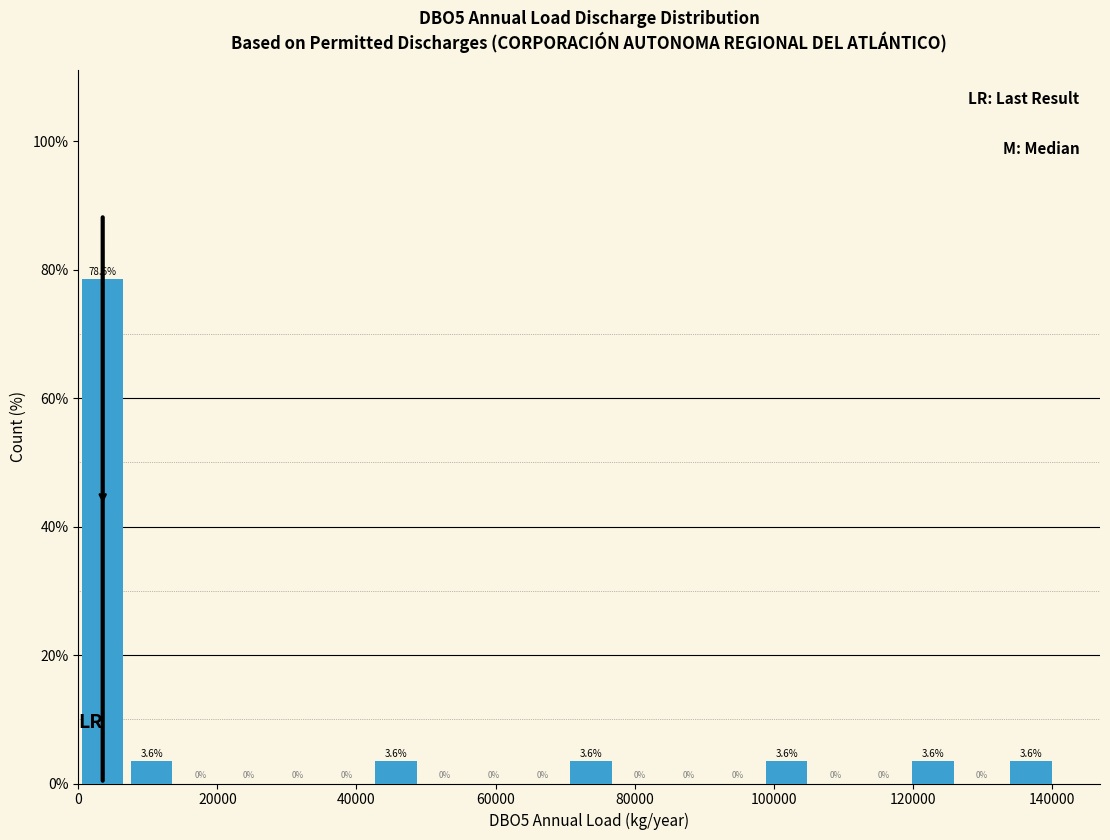

Read against the x-axis, roughly where is the centre of the tallest bar?

4000